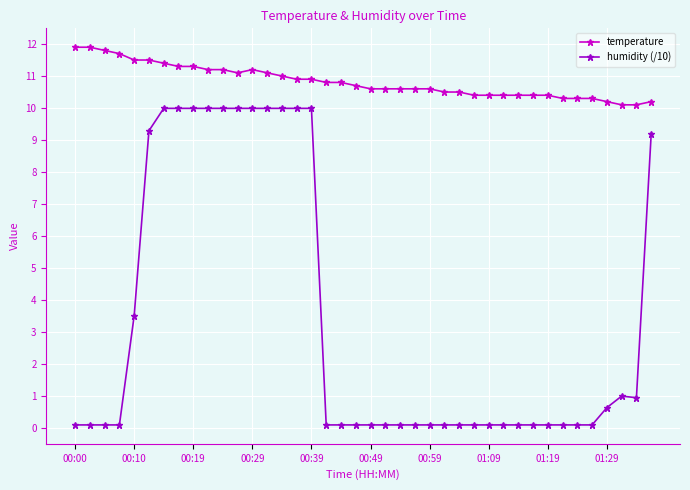

Which series has the largest total across all categories?

temperature